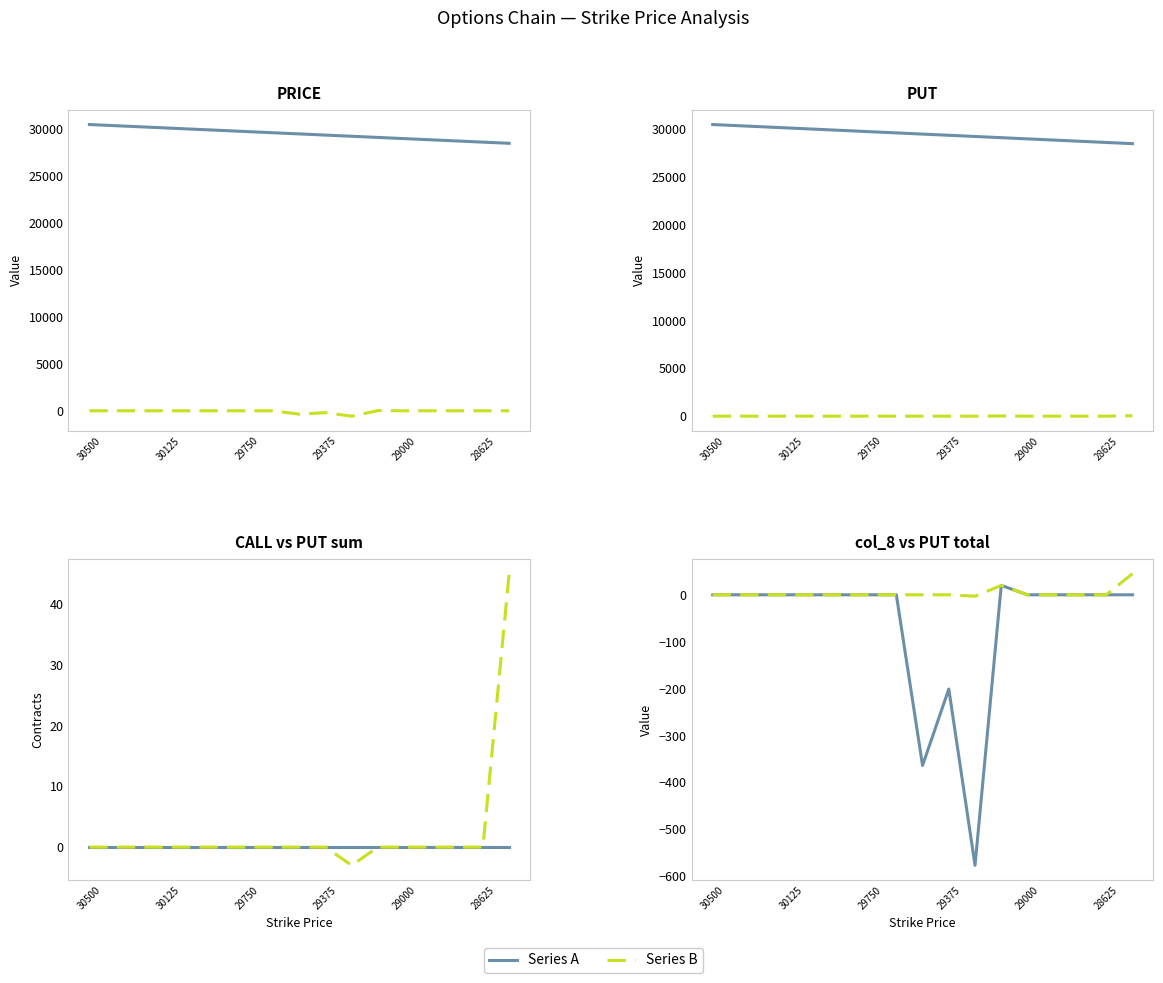

What is the difference between the second highest and minimum values in the PUT total series?

23